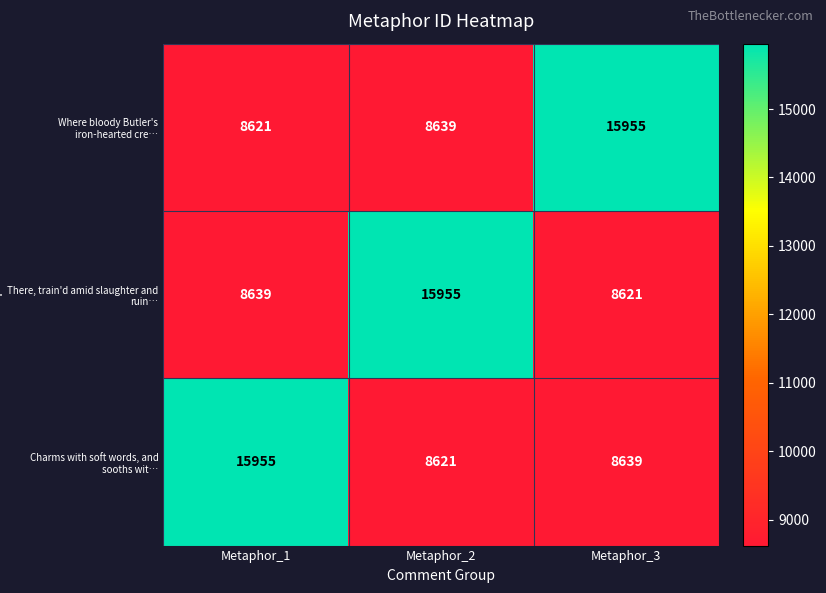

At how many categories does at least one series exceed 15024?

3